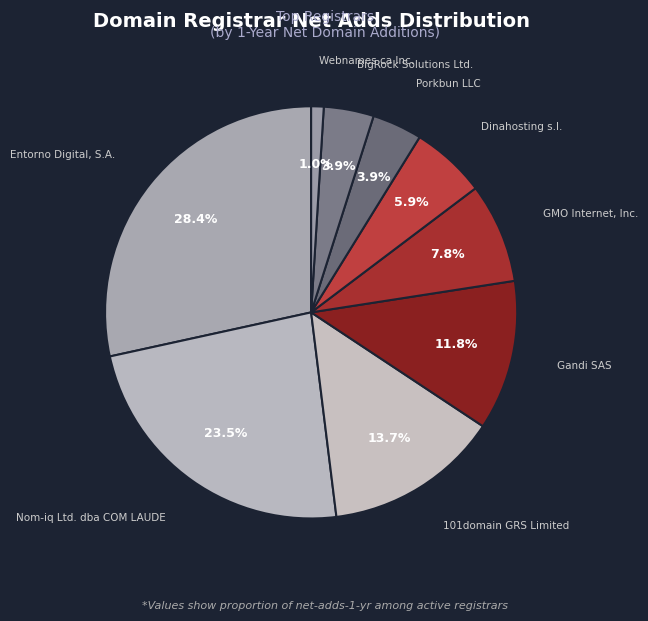

How many slices are in this pie chart?

9